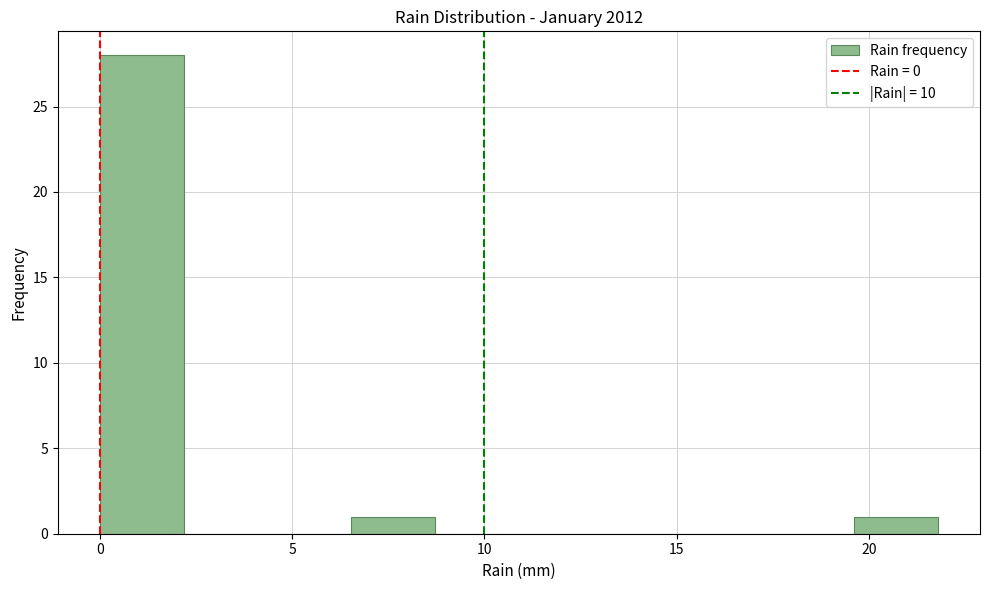

What is the height of the bar covering 6.5 to 8.5 on the x-axis? Neither the bar edges nor the heights are printed on the chart, so give them approximately, as read against the axes.

1